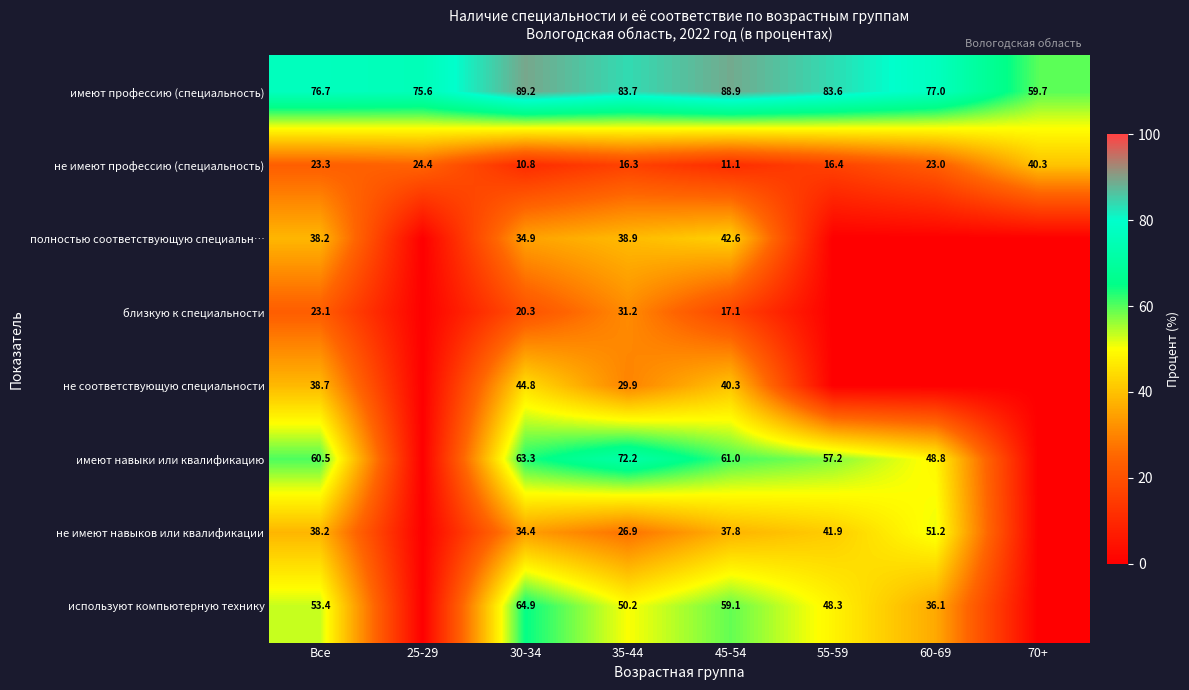

What is the sum of all имеют профессию (специальность) values?

634.4